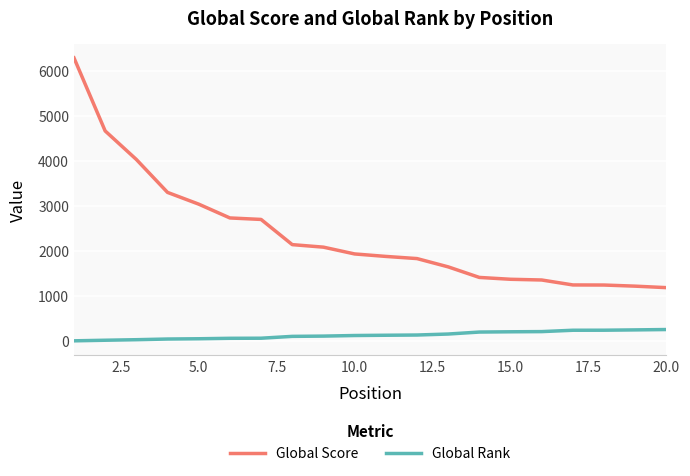

What is the greatest value displayed?

6295